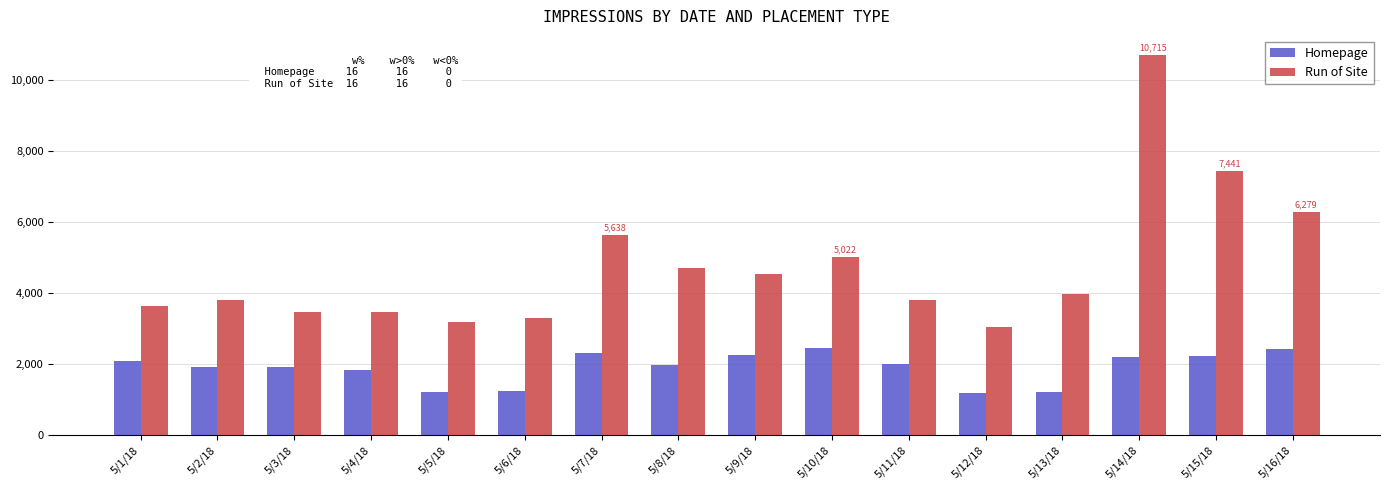

Is the value of Run of Site at 5/9/18 greater than the value of Homepage at 5/12/18?

Yes